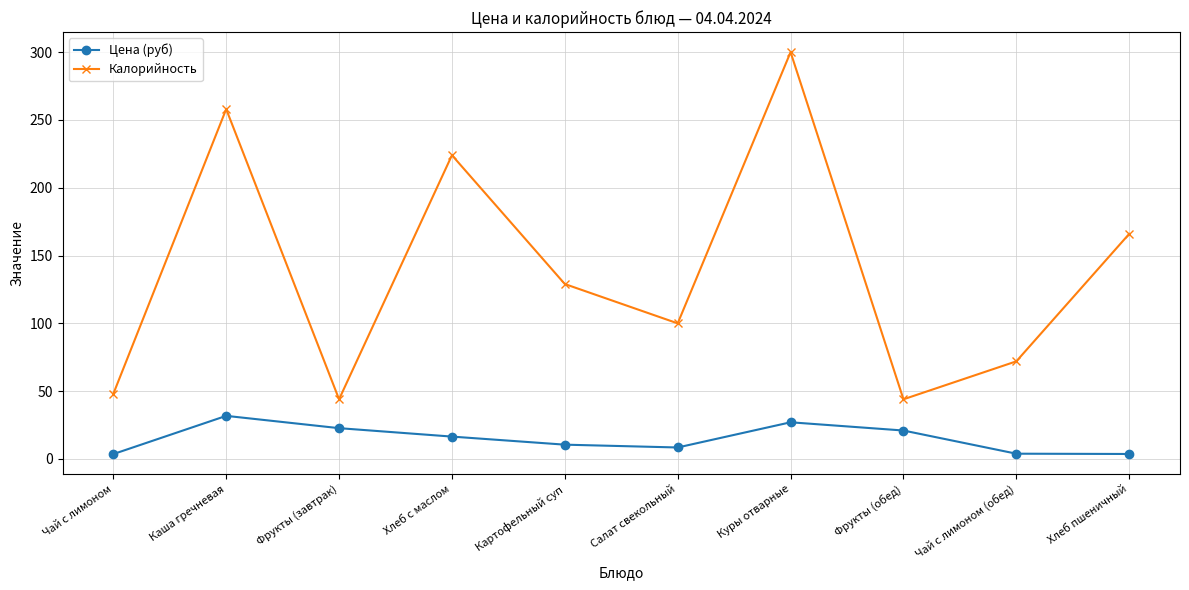

Where is the first local minimum for Калорийность?

Фрукты (завтрак)